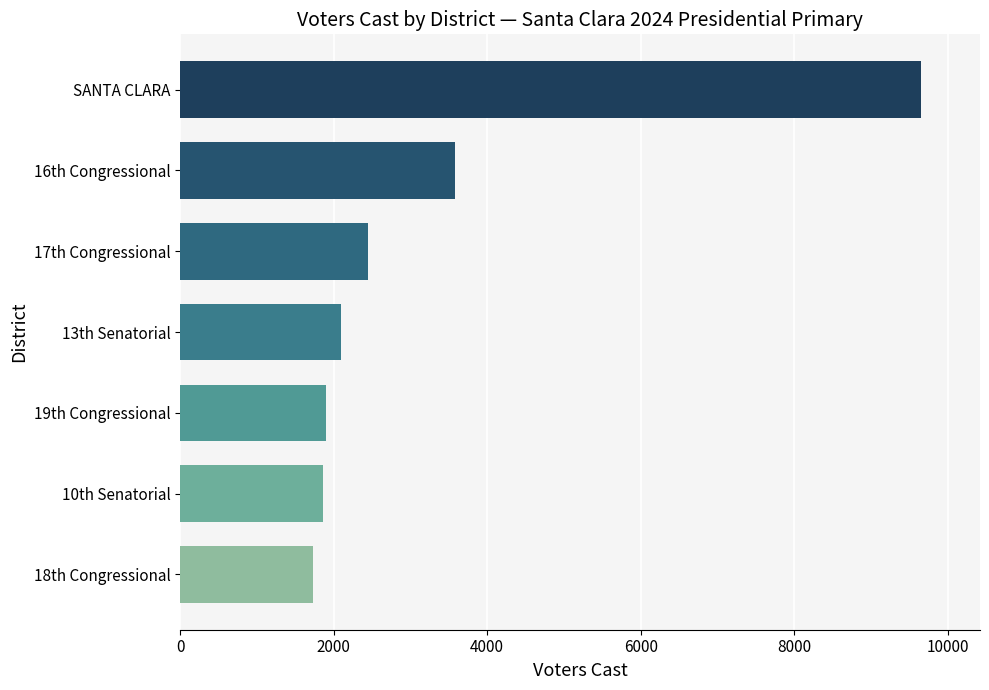

What is the sum of all values?

23258